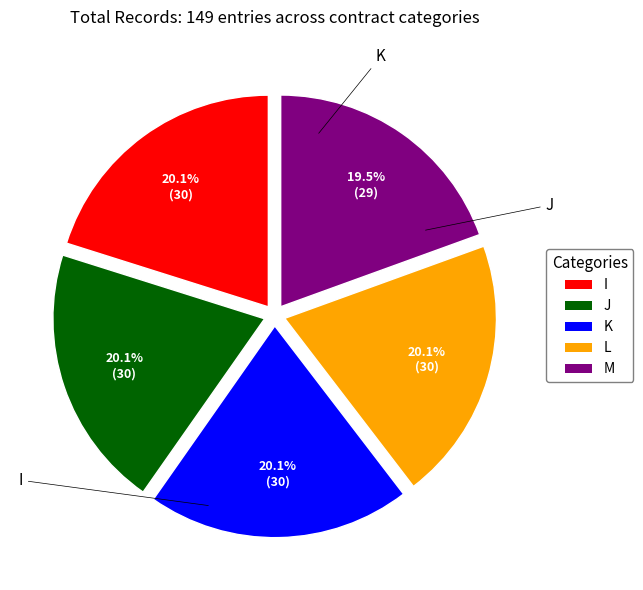

How many segments does this pie chart have?

5